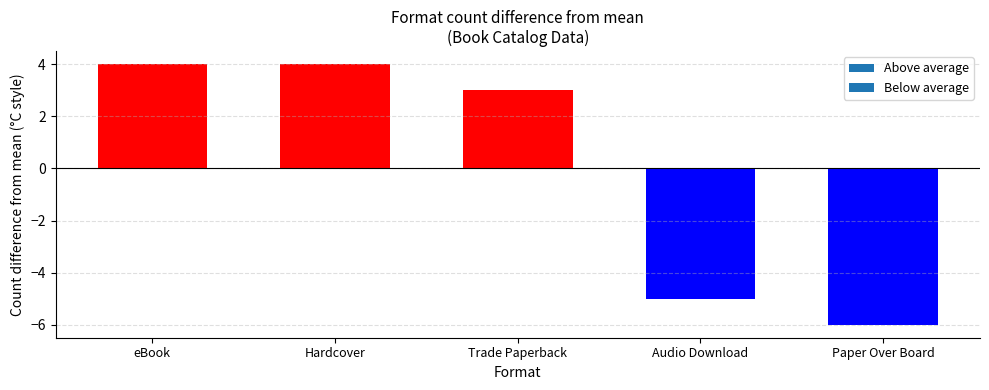

What is the difference between the maximum and minimum values?

10